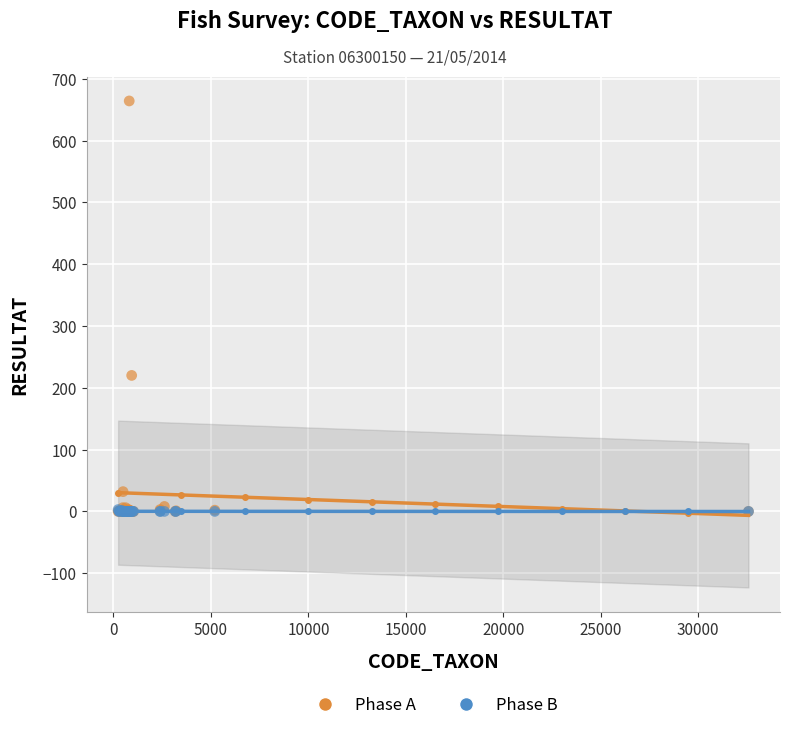

Across all series, what Y value is closest to 332?

220